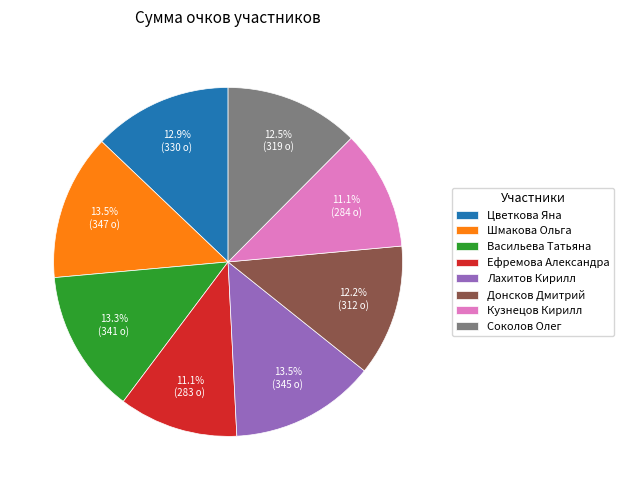

Is it true that Донсков Дмитрий is 22% of the pie?

False